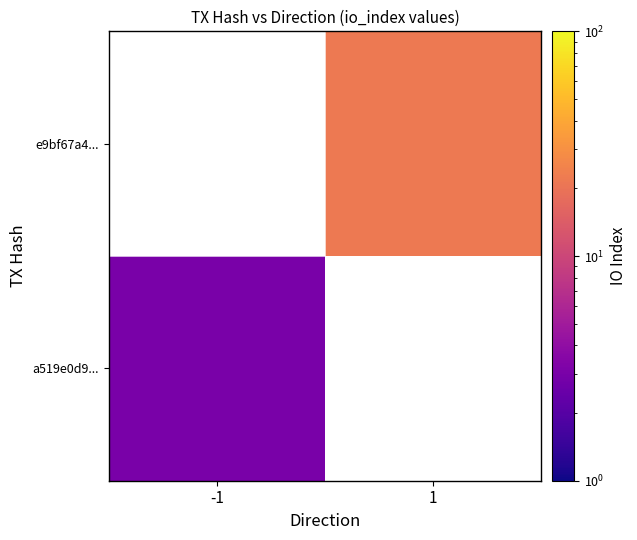

Rank the series by their maximum value, from highest to lowest.

a519e0d9..., e9bf67a4...